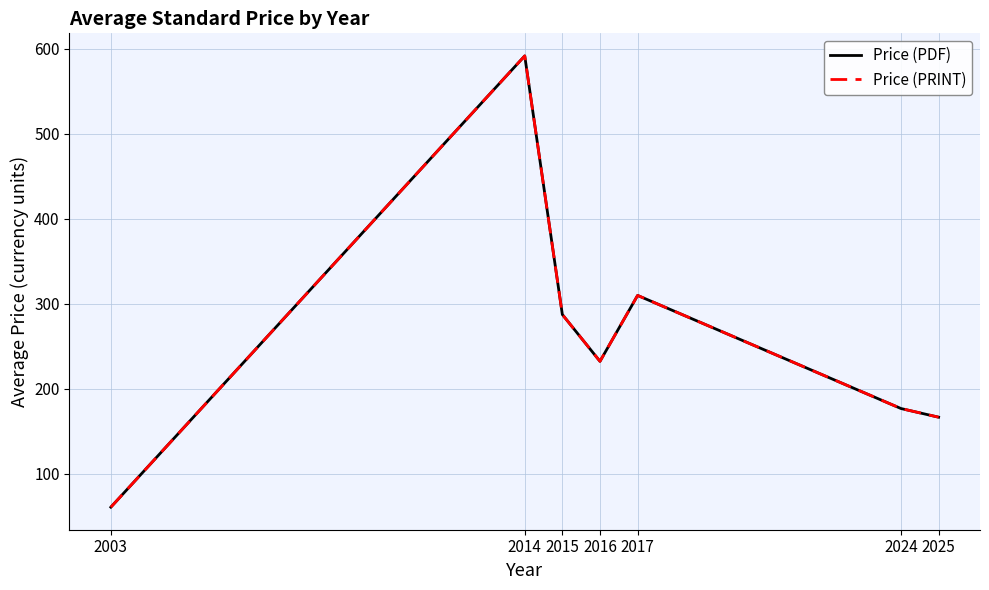

Which series has the largest total across all categories?

Price (PDF)